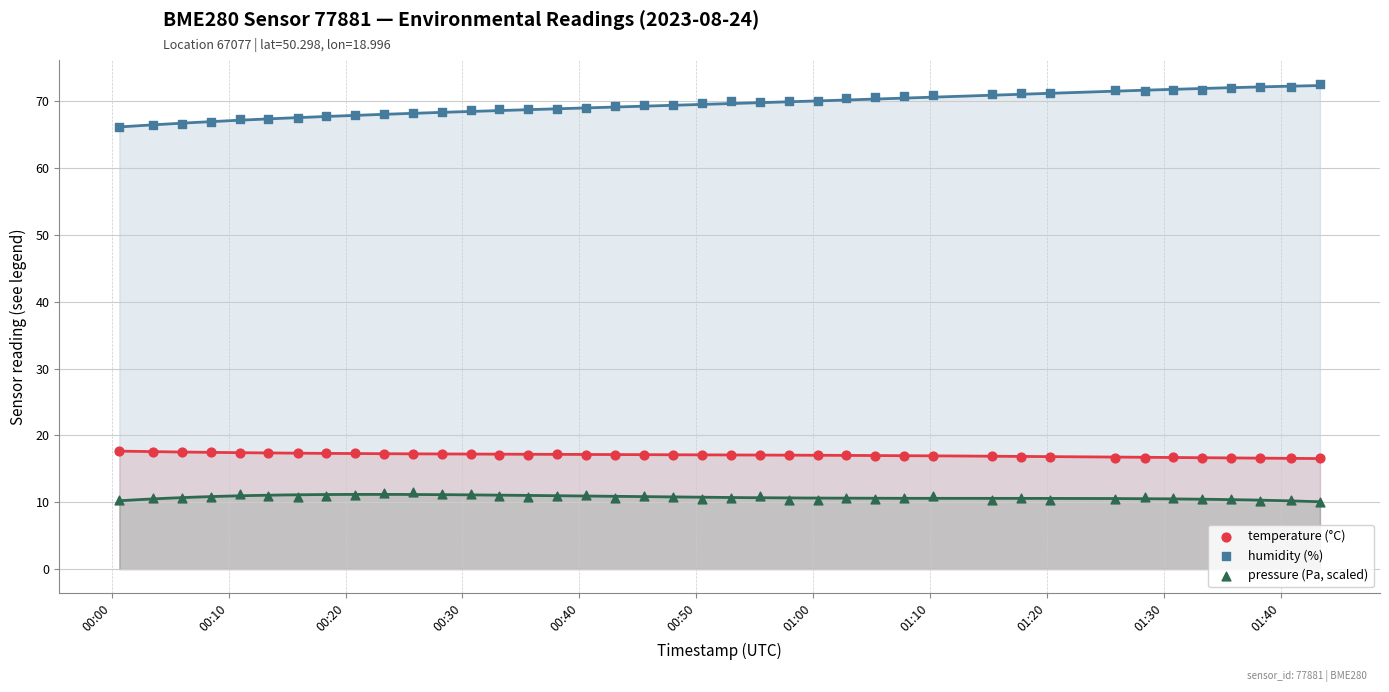

Which series has the largest Y range (max minus min)?

humidity (%)